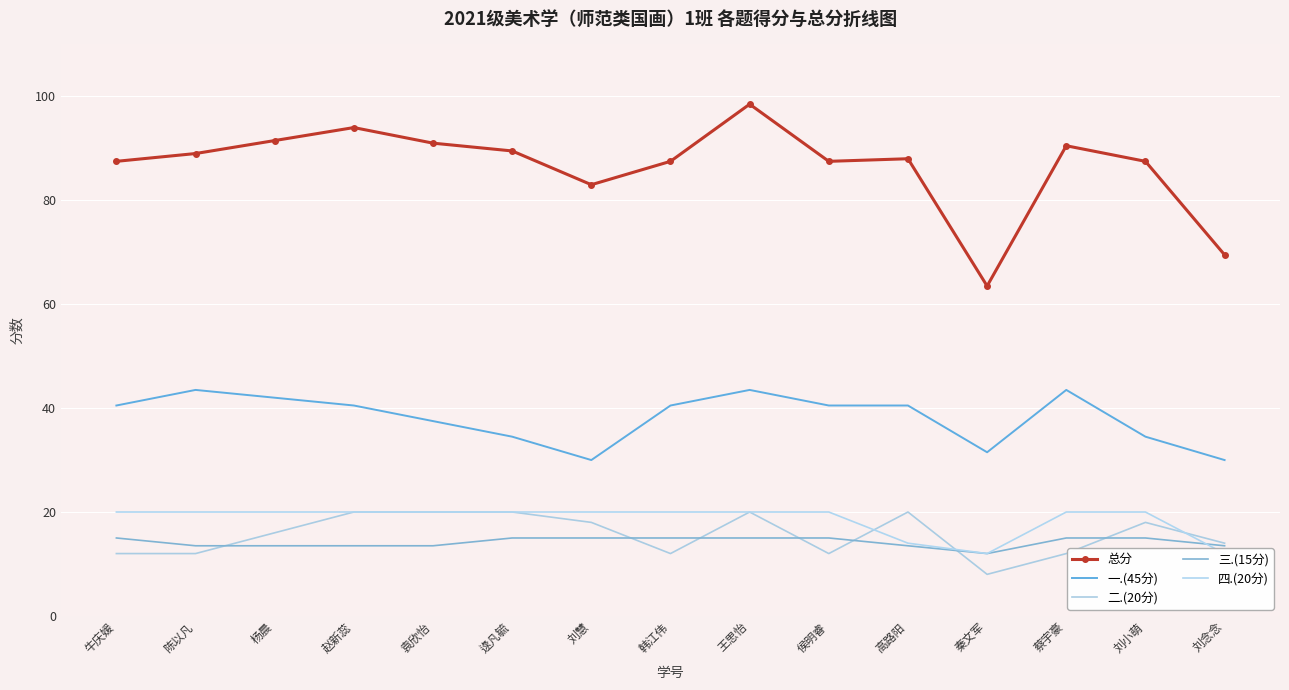

Between 逯凡毓 and 韩江伟, which is larger?

逯凡毓